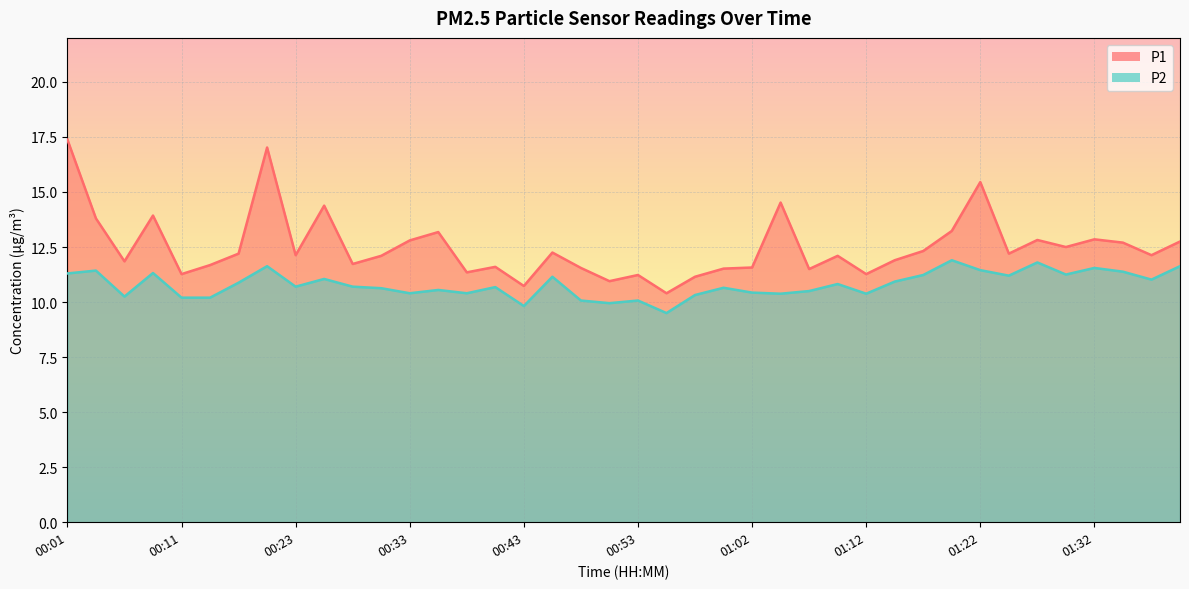

Between 00:50 and 01:22, which series saw the biggest shift?

P1